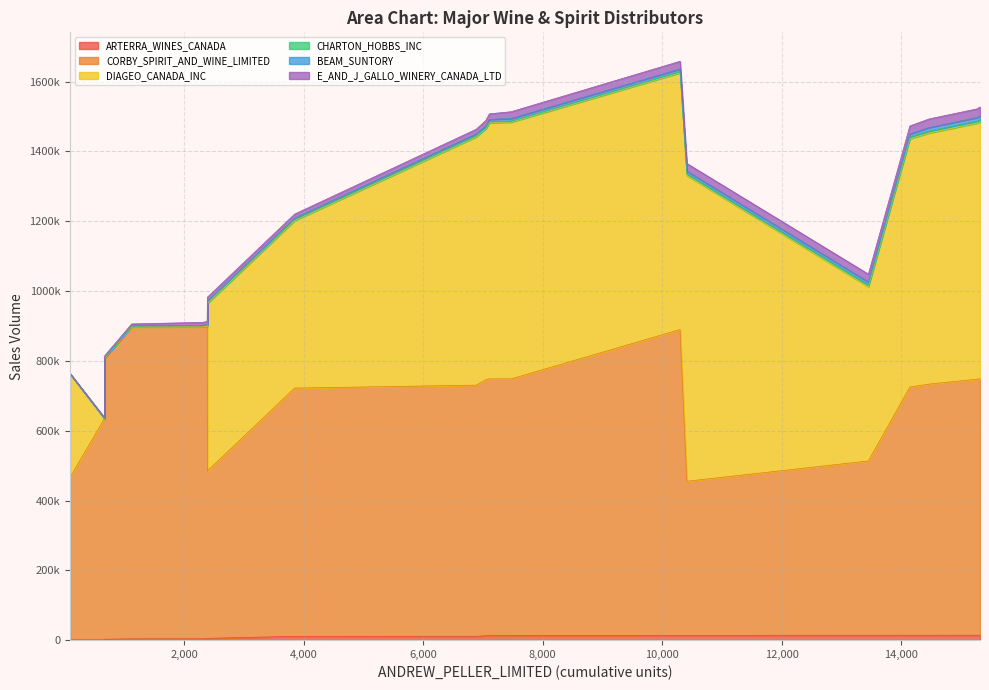

What is the difference between the highest and lowest values at 675?

805859